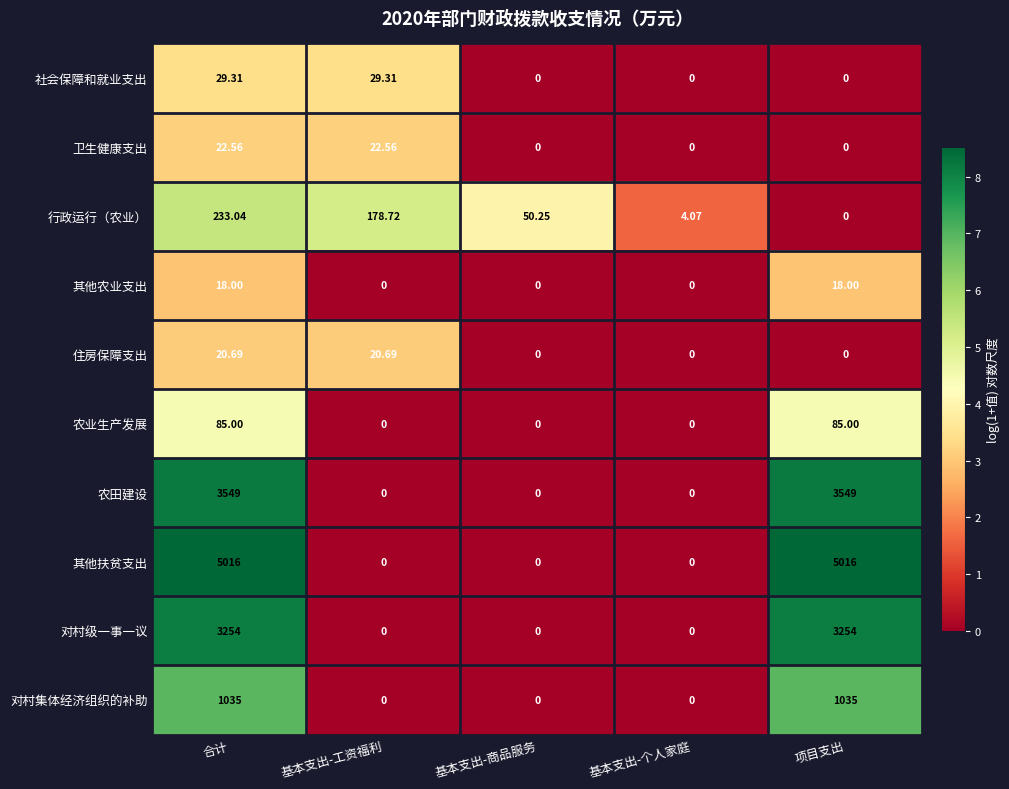

At 合计, list the series in order from smallest to largest.

其他农业支出, 住房保障支出, 卫生健康支出, 社会保障和就业支出, 农业生产发展, 行政运行（农业）, 对村集体经济组织的补助, 对村级一事一议, 农田建设, 其他扶贫支出